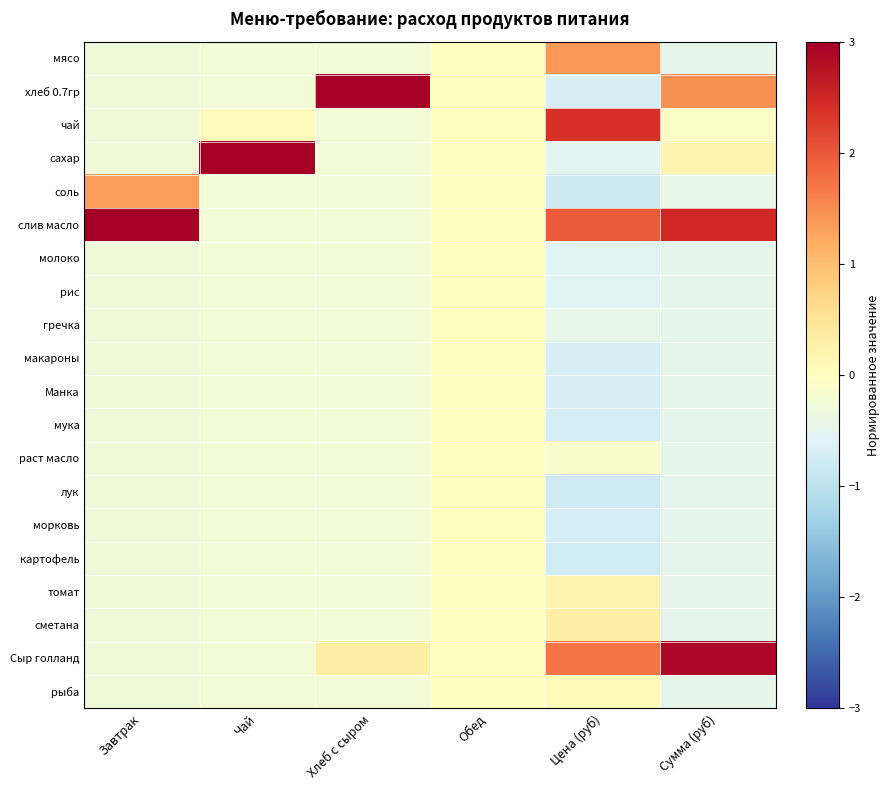

At how many categories does at least one series exceed 0?

5